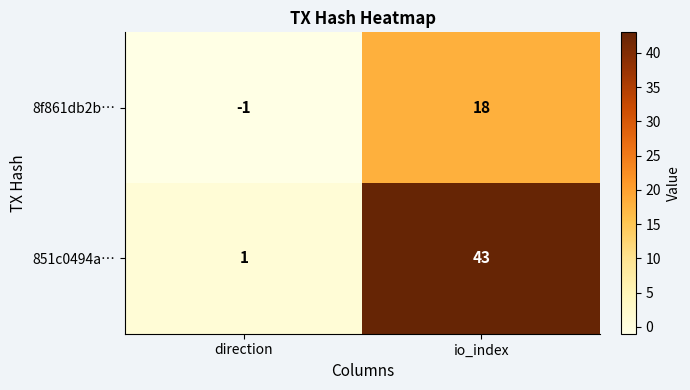

What is the average value of the 851c0494a… series?

22